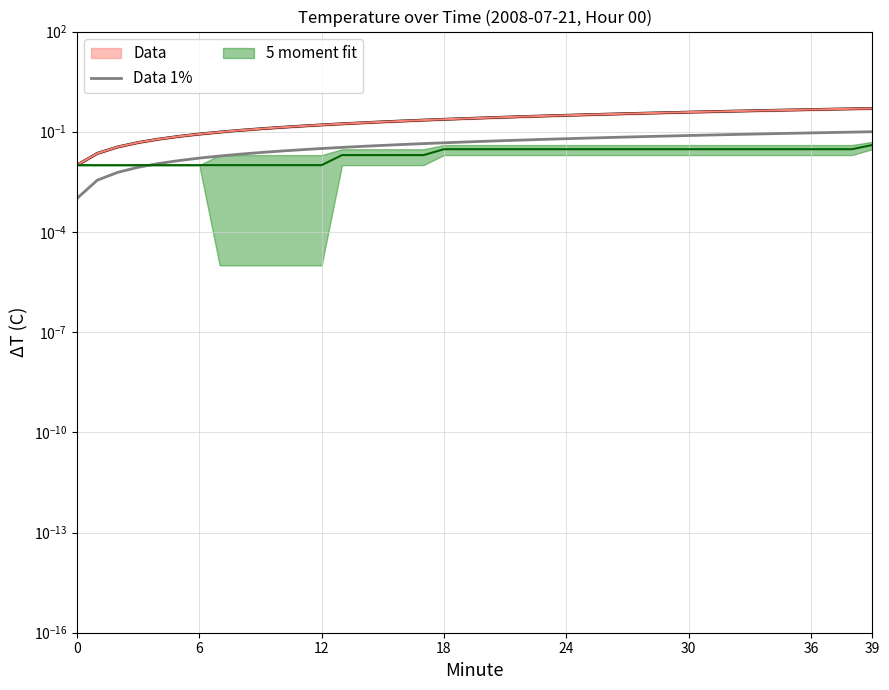

What is the label of the 28th point from the right?

12